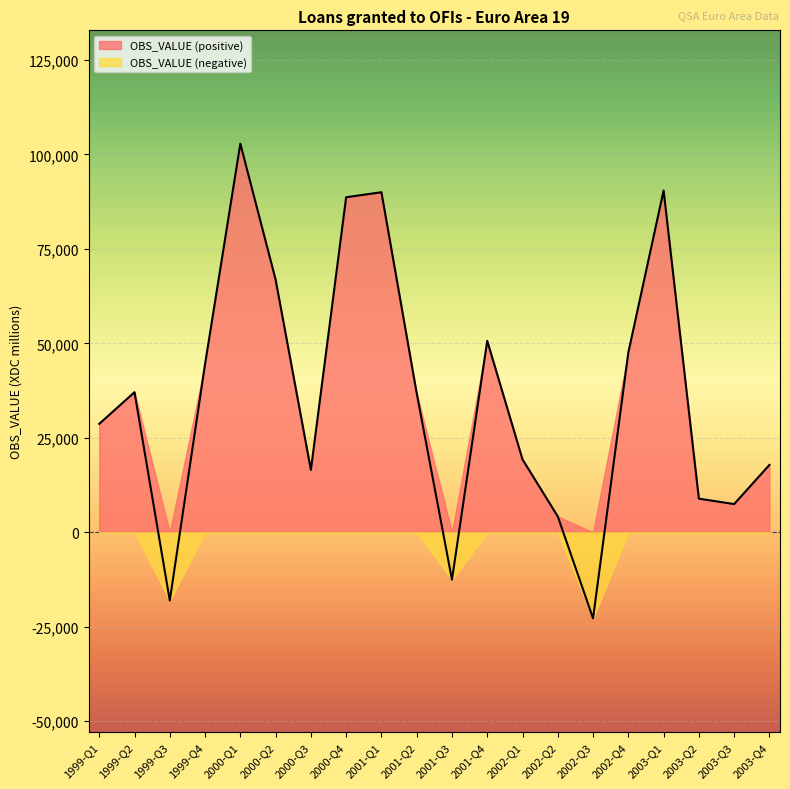

What is the sum of the values at 1999-Q2 and 2003-Q1?

127530.4